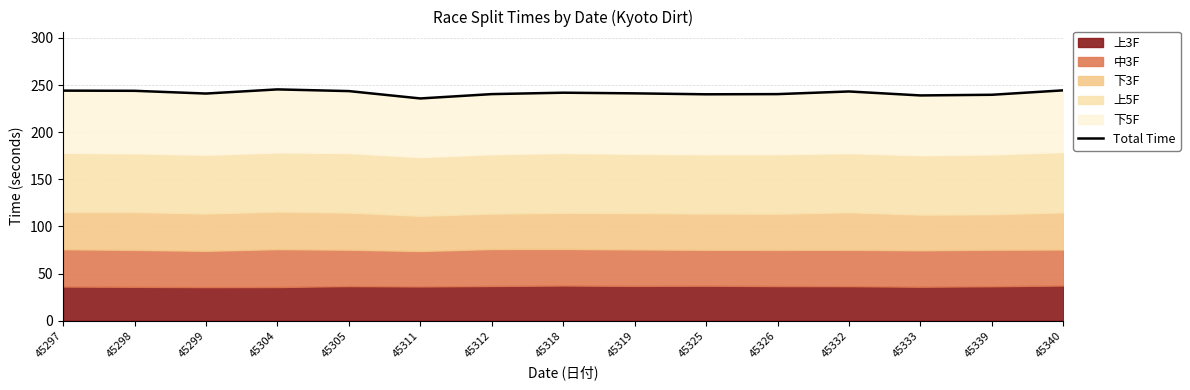

At which label is the value closest to 240?

45325